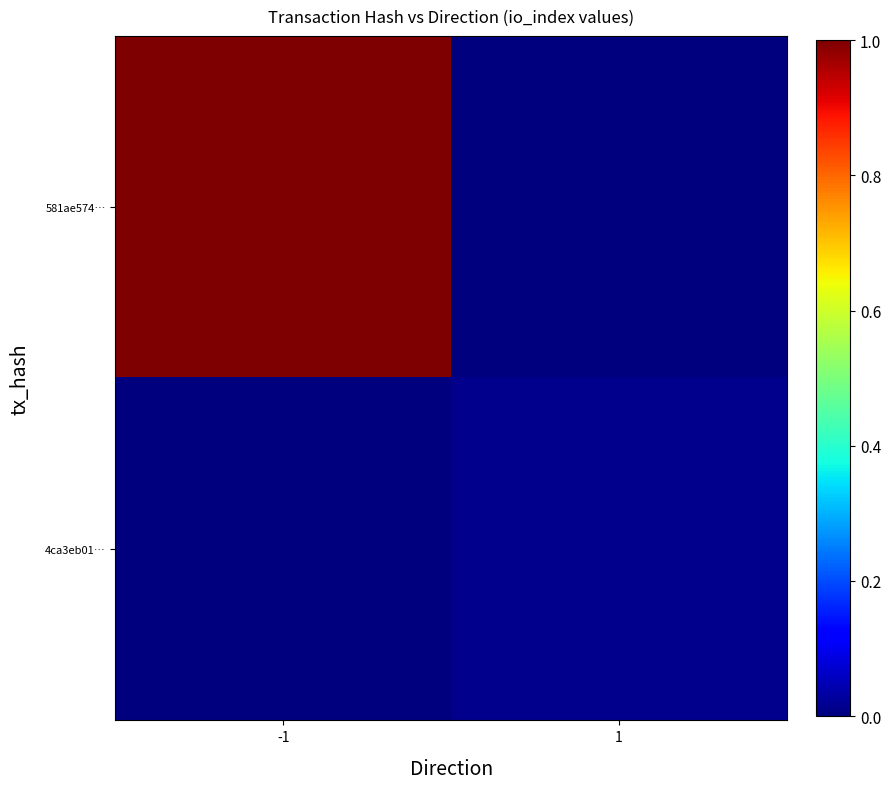

How many distinct data groups are displayed?

2